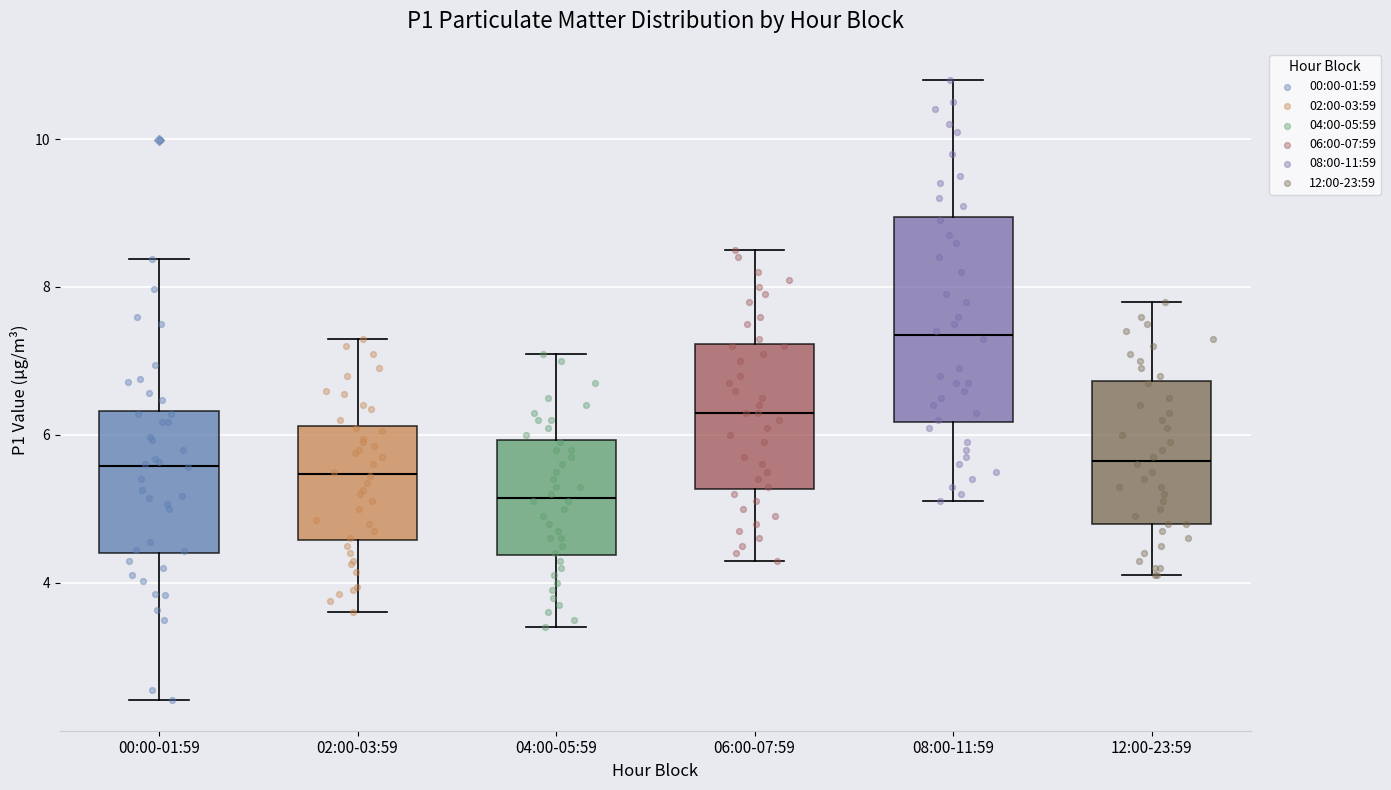

Reading left to right, transcribe this box plot: for each box, give where its median line is, the range the box spans, and where its two whiskers end, as read against the y-axis. The values are not printed on the chart, so give them approximately, as read against the axis.

00:00-01:59: median 5.6, box 4.4 to 6.4, whiskers 2.4 to 8.4
02:00-03:59: median 5.4, box 4.6 to 6.2, whiskers 3.6 to 7.4
04:00-05:59: median 5.2, box 4.4 to 6.0, whiskers 3.4 to 7.2
06:00-07:59: median 6.4, box 5.2 to 7.2, whiskers 4.4 to 8.6
08:00-11:59: median 7.4, box 6.2 to 9.0, whiskers 5.2 to 10.8
12:00-23:59: median 5.6, box 4.8 to 6.8, whiskers 4.2 to 7.8